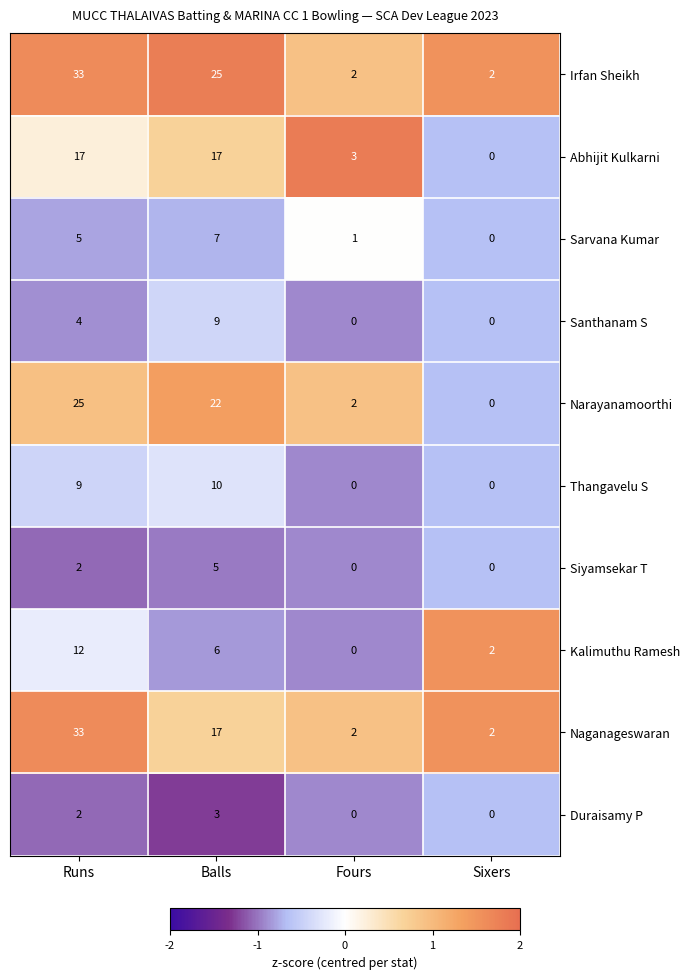

Where is Santhanam S nearest to the value 4?

Runs